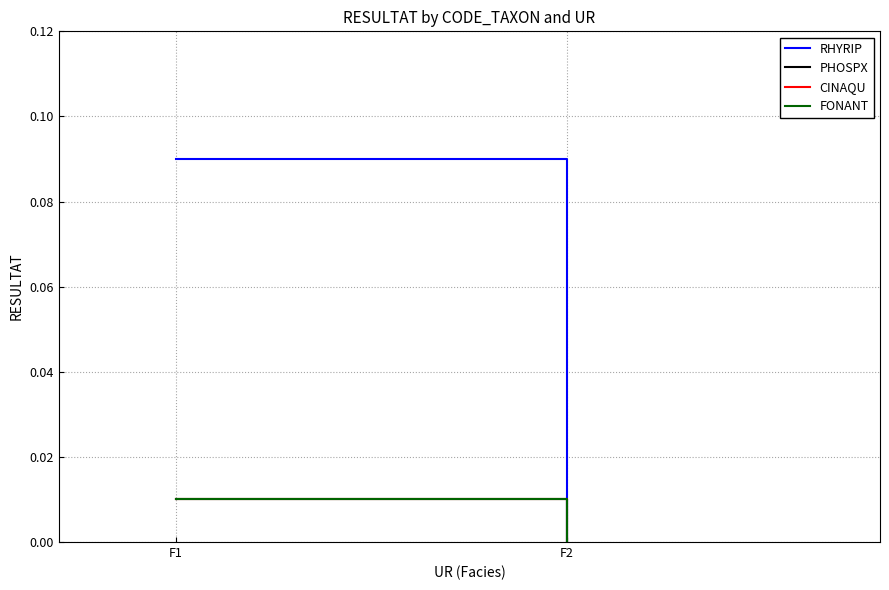

Reading left to right, transcribe all the data shown in this chart.

RHYRIP: 0.1	0.0
PHOSPX: 0.0	0.0
CINAQU: 0.0	0.0
FONANT: 0.0	0.0